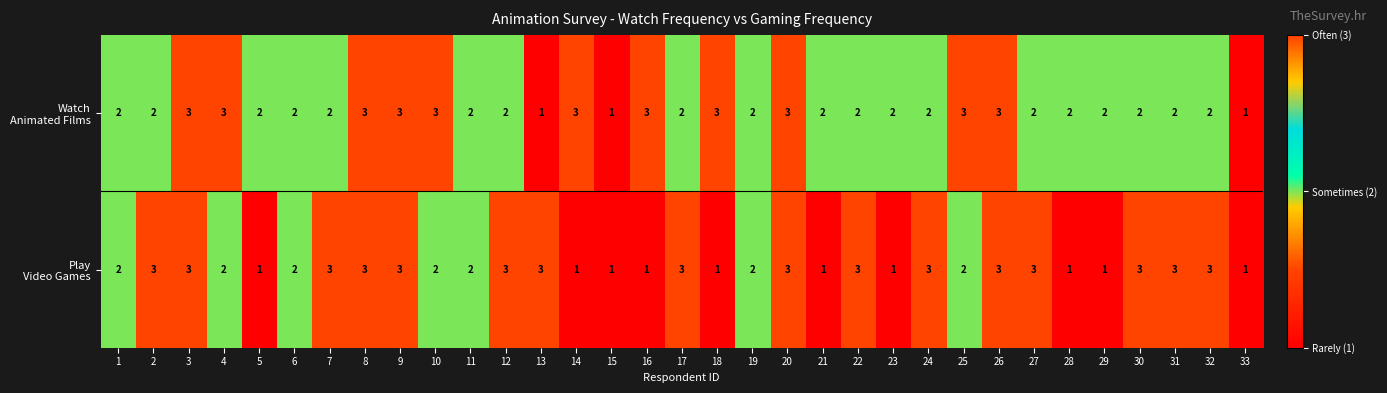

What is the total value across all series at 28?

3